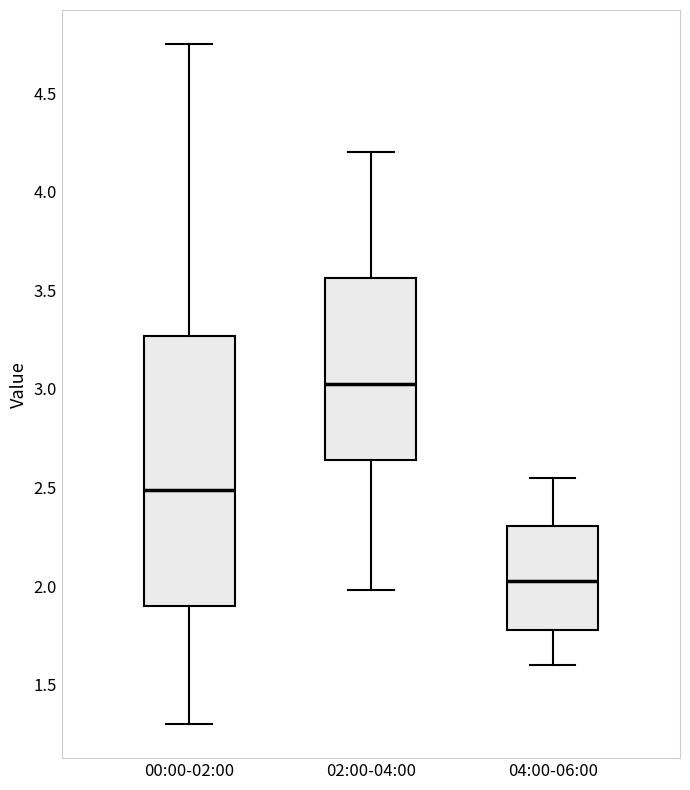

Where is the lower edge of the box for 04:00-06:00 on the y-axis? The values are not printed on the chart, so give them approximately, as read against the axis.

1.80